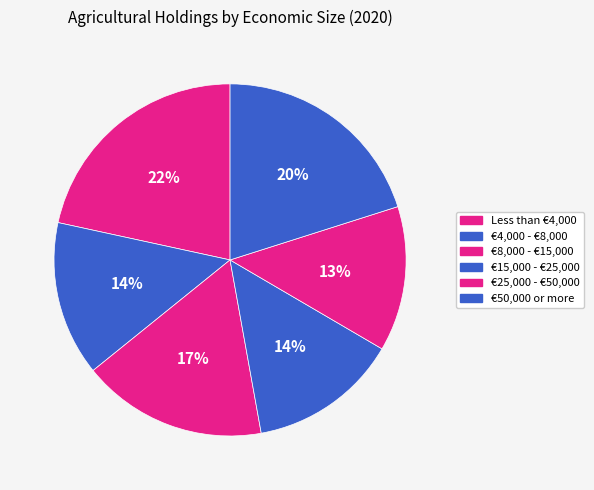

Rank the categories by value from highest to lowest.

Less than €4,000, €50,000 or more, €8,000 - €15,000, €4,000 - €8,000, €15,000 - €25,000, €25,000 - €50,000